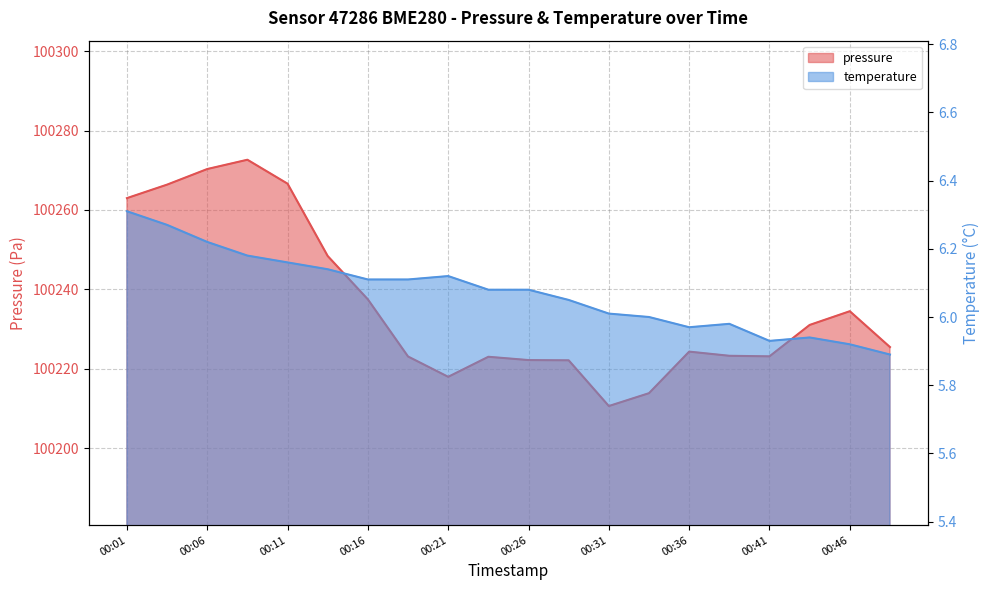

What is the difference between the maximum and minimum values in the temperature series?

0.4